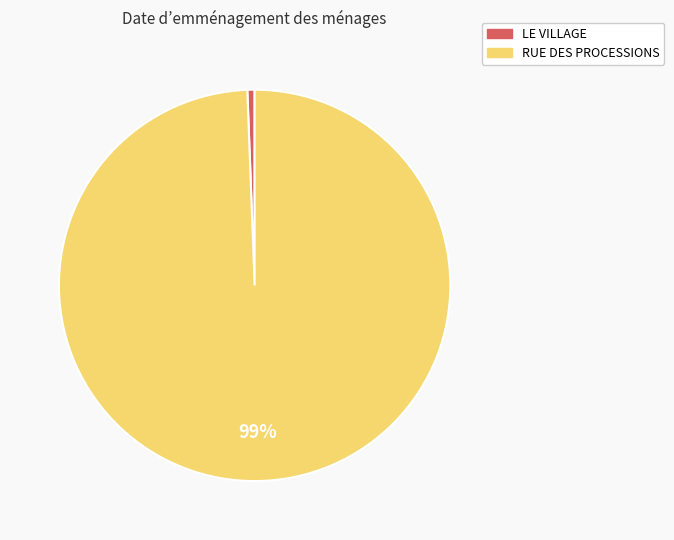

True or false: RUE DES PROCESSIONS accounts for 99% of the total.

True